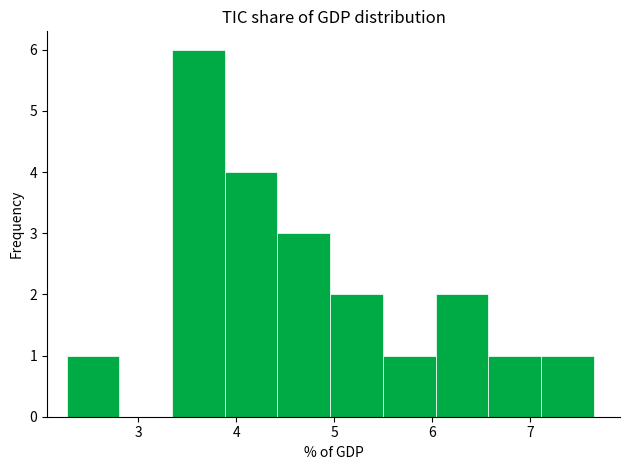

Over which range of the x-axis is the bar tallest?

3.3 to 3.9